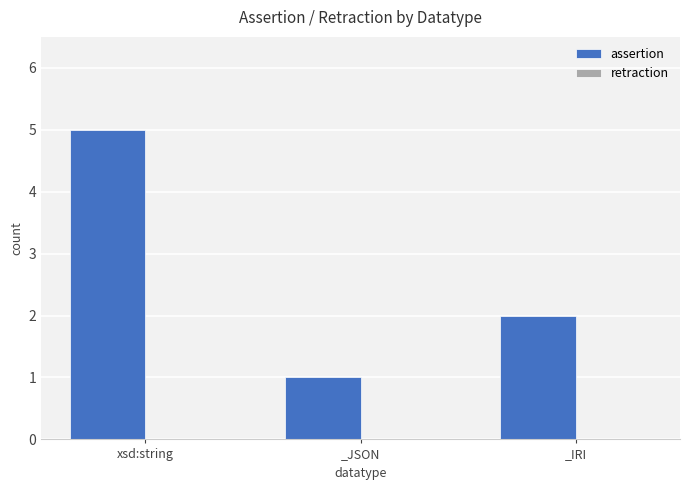

What is the maximum value shown in the chart?

5